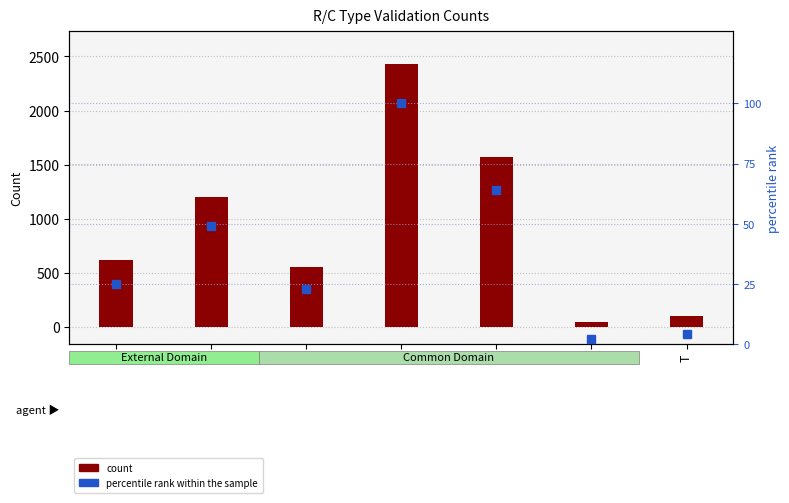

Which series has the widest spread of values?

Grand Total